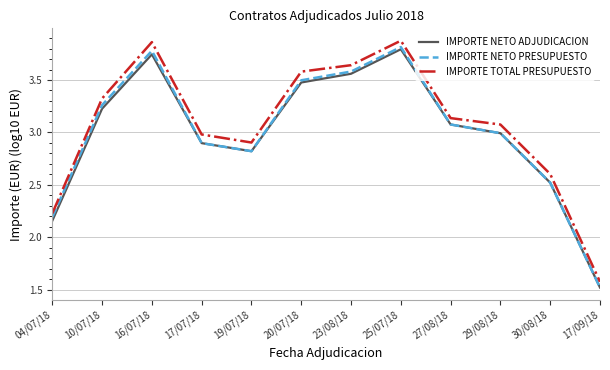

What position from the right is 17/09/18?

1